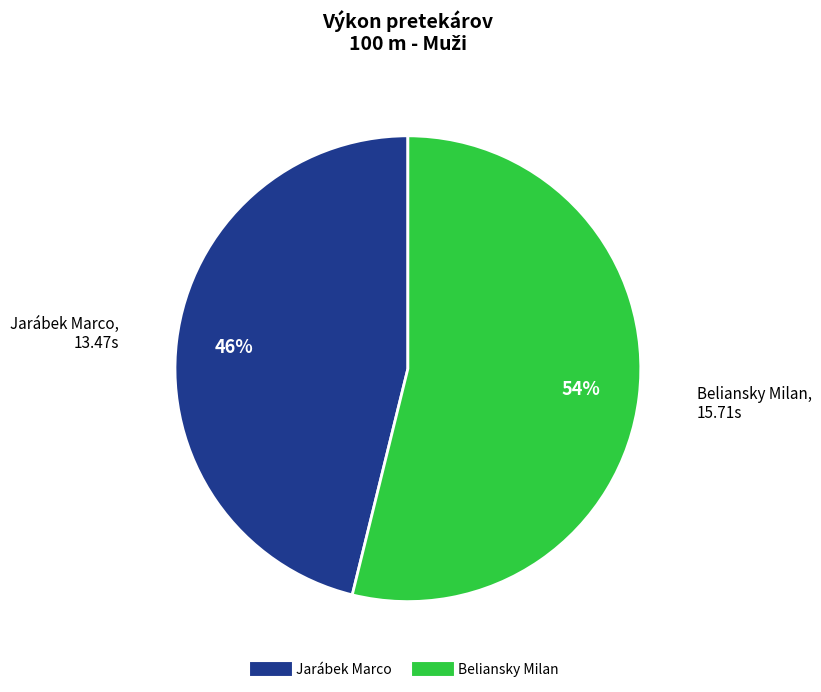

To the nearest percent, what is the average slice percentage?

50%